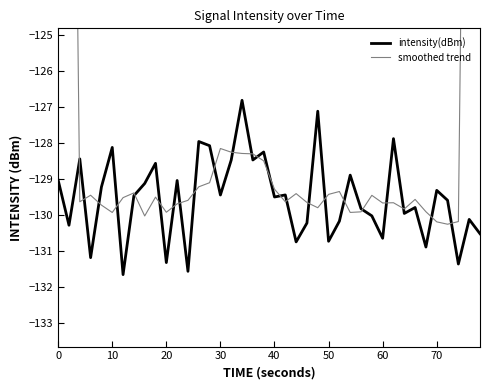

How many values in the intensity(dBm) series are below -129?

28